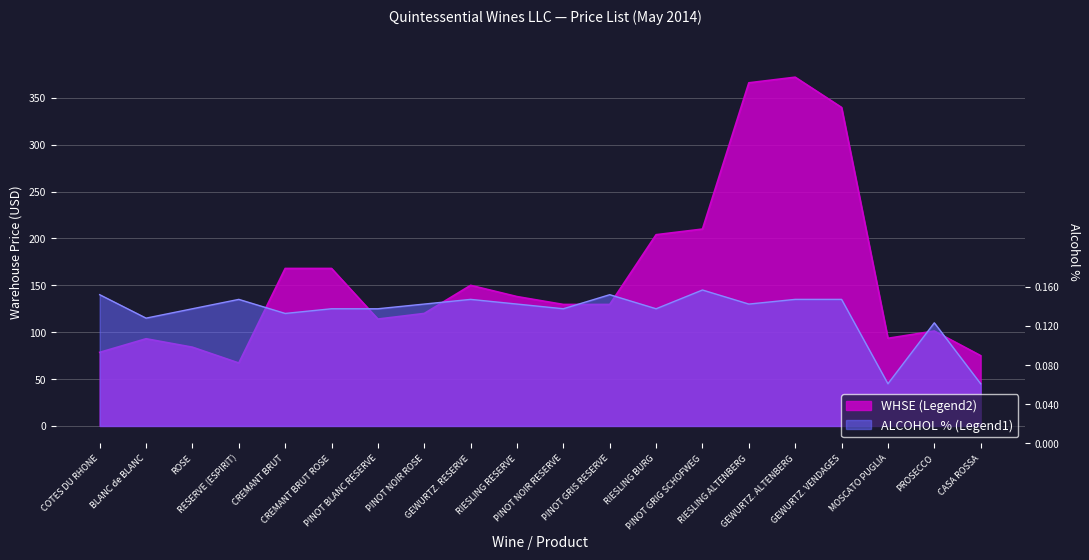

At which category is the sum across all series the highest?

GEWURTZ. ALTENBERG